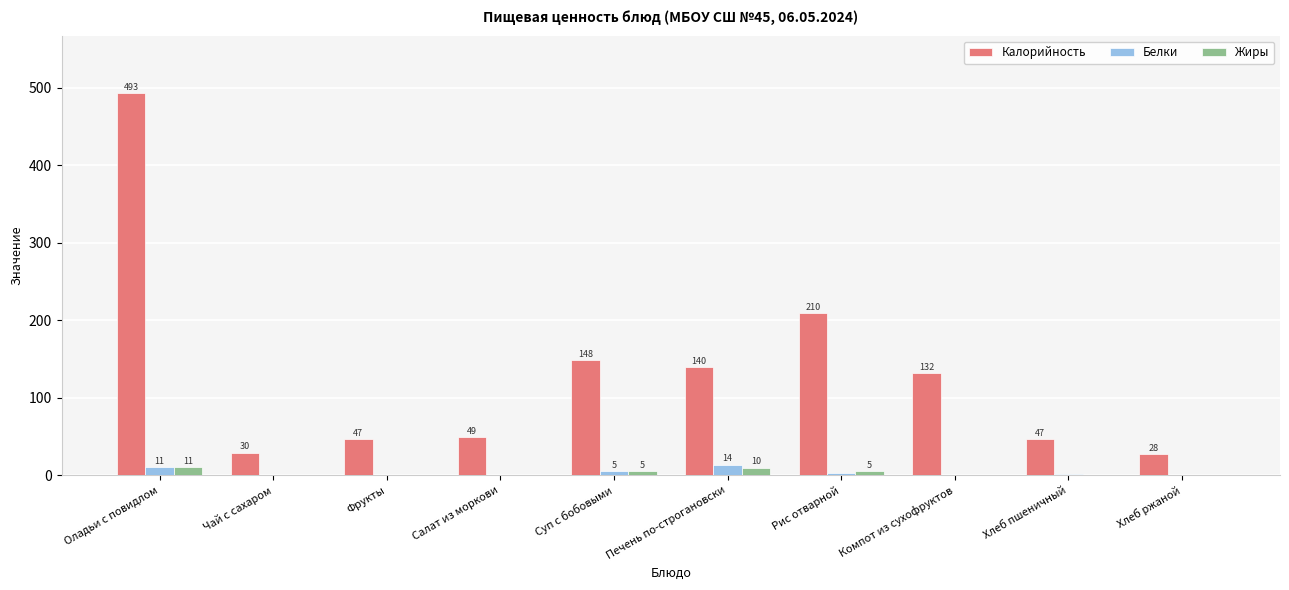

Is the value of Белки at Печень по-строгановски greater than the value of Калорийность at Хлеб ржаной?

No